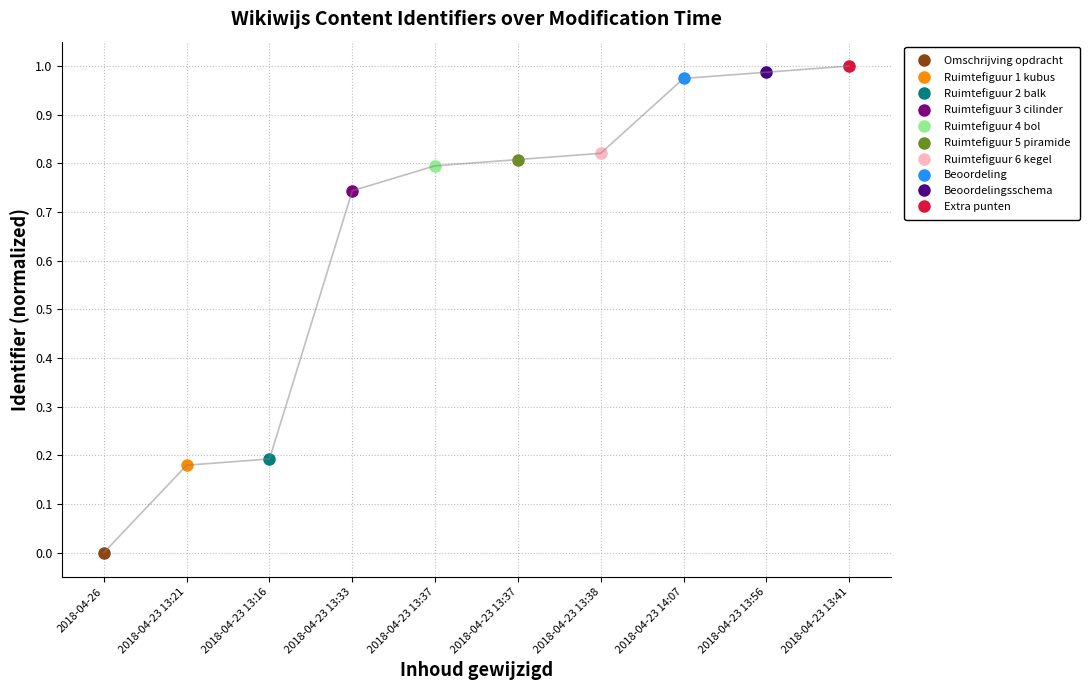

What is the label of the 3rd point from the right?

2018-04-23 14:07